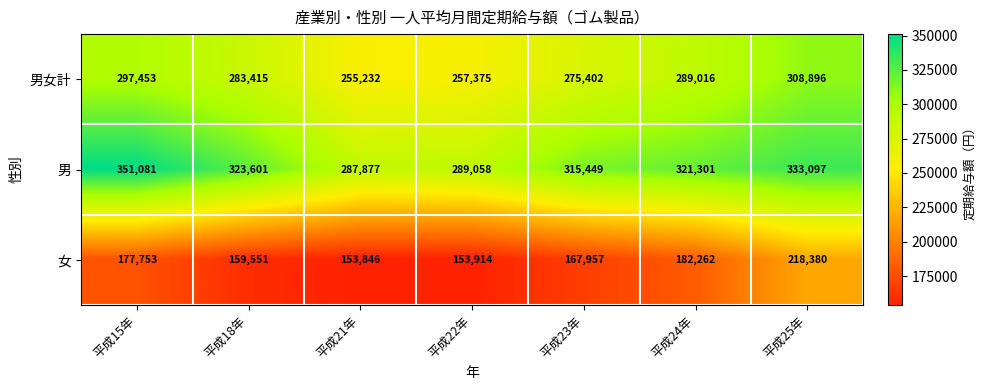

How many categories are shown in the chart?

7